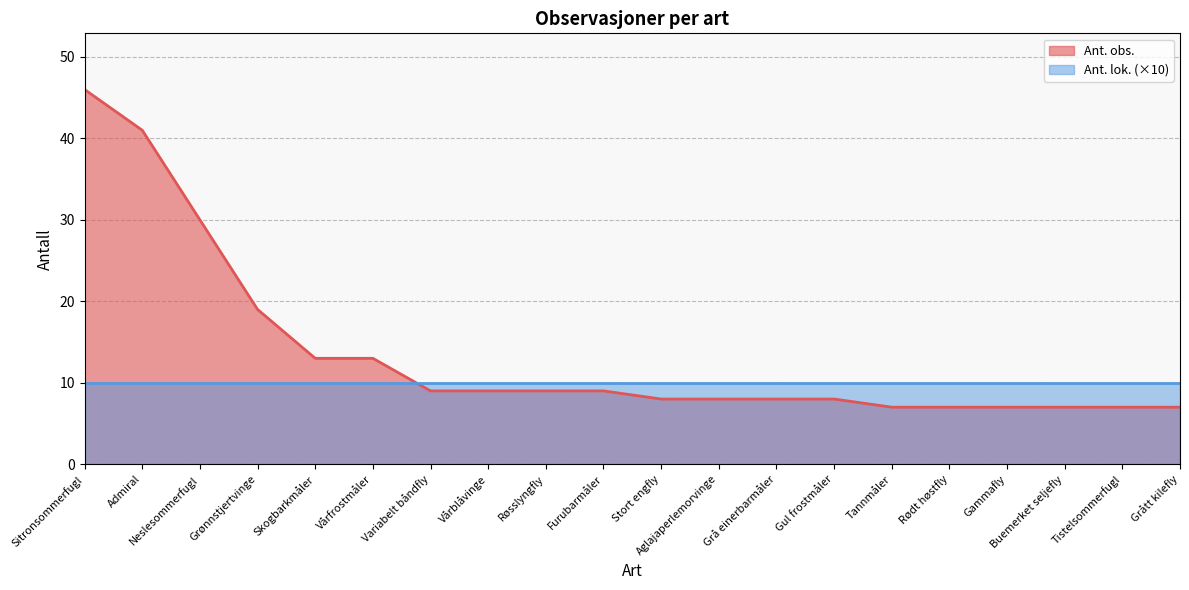

Rank the categories by value from lowest to highest.

Tannmåler, Rødt høstfly, Gammafly, Buemerket seljefly, Tistelsommerfugl, Grått kilefly, Stort engfly, Aglajaperlemorvinge, Grå einerbarmåler, Gul frostmåler, Variabelt båndfly, Vårblåvinge, Røsslyngfly, Furubarmåler, Skogbarkmåler, Vårfrostmåler, Grønnstjertvinge, Neslesommerfugl, Admiral, Sitronsommerfugl